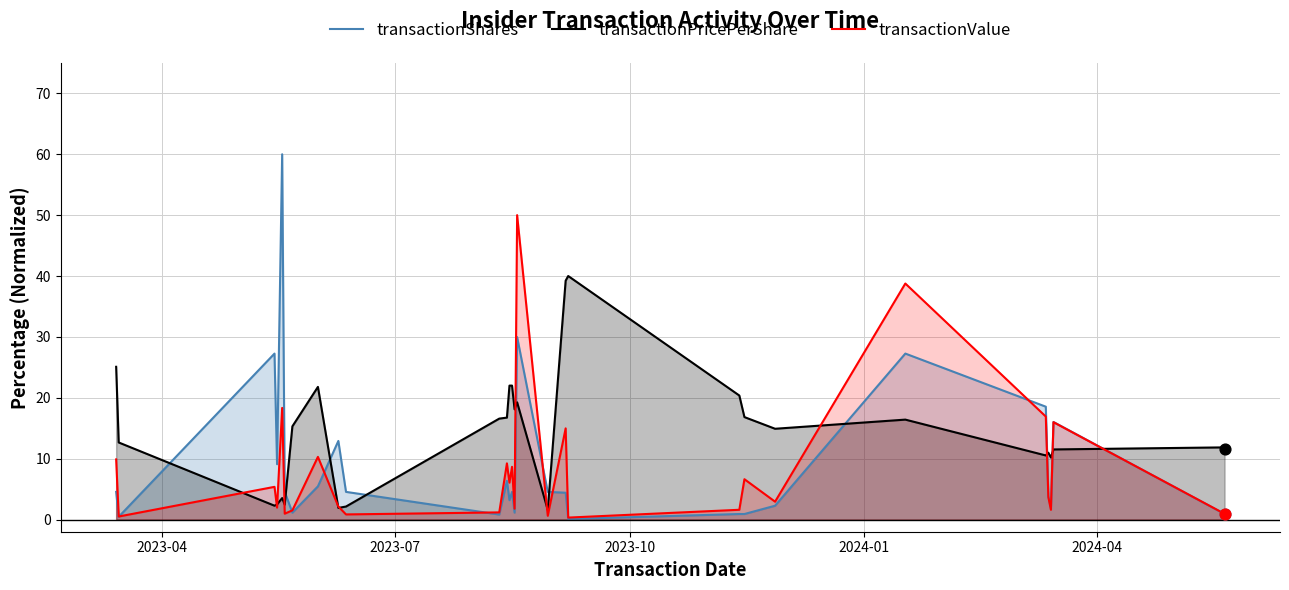

Which series has the largest total across all categories?

transactionPricePerShare